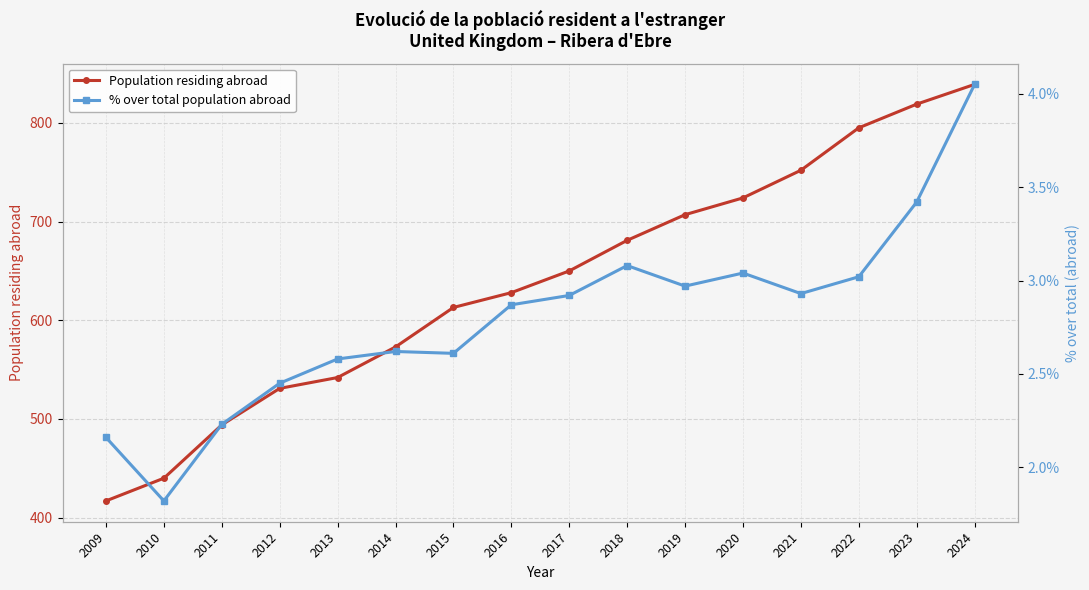

What is the total value across all series at 2013?

544.6